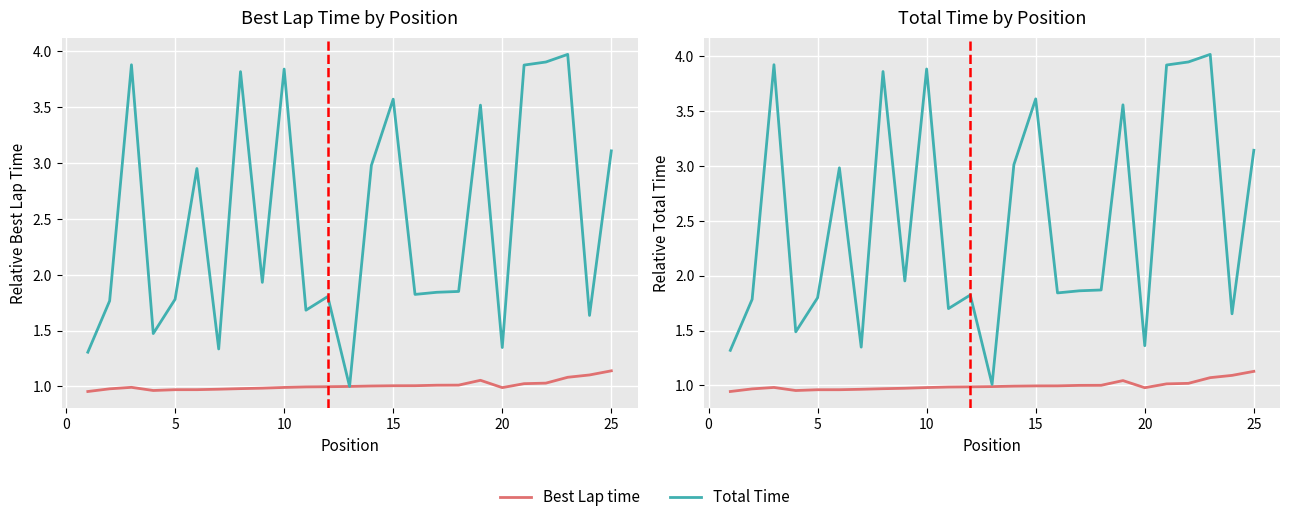

Reading right to left, what are all the values shown in this chart?

Best Lap time: 1.1	1.1	1.1	1.0	1.0	1.0	1.0	1.0	1.0	1.0	1.0	1.0	1.0	1.0	1.0	1.0	1.0	1.0	1.0	1.0	1.0	1.0	1.0	1.0	0.9
Total Time: 3.1	1.7	4.0	3.9	3.9	1.4	3.6	1.9	1.9	1.8	3.6	3.0	1.0	1.8	1.7	3.9	2.0	3.9	1.3	3.0	1.8	1.5	3.9	1.8	1.3